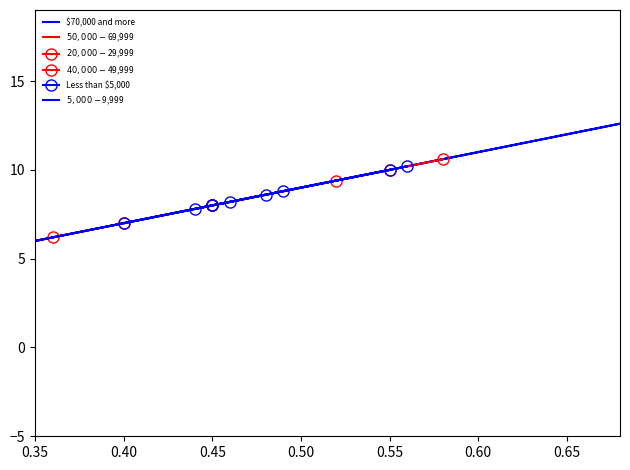

Does the chart have visible grid lines?

No